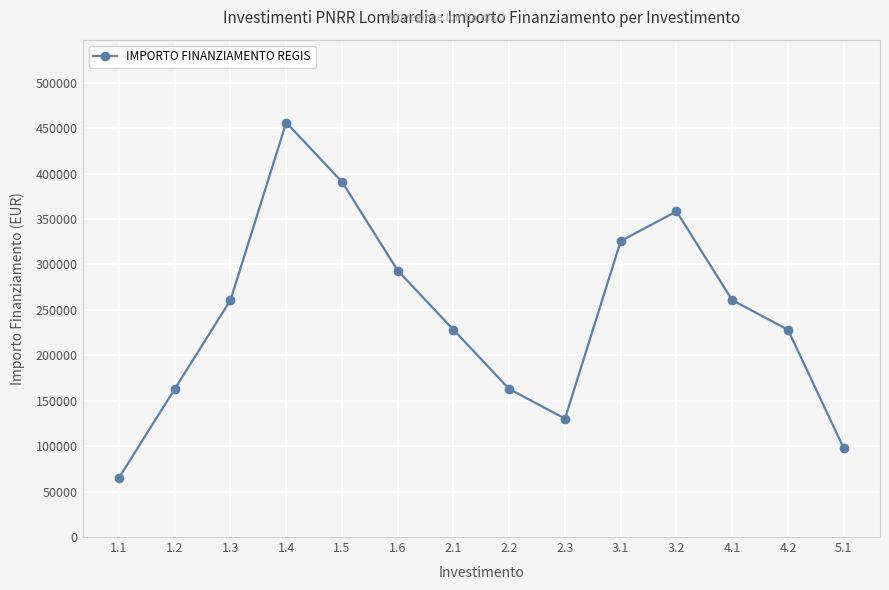

What position from the left is 1.1?

1